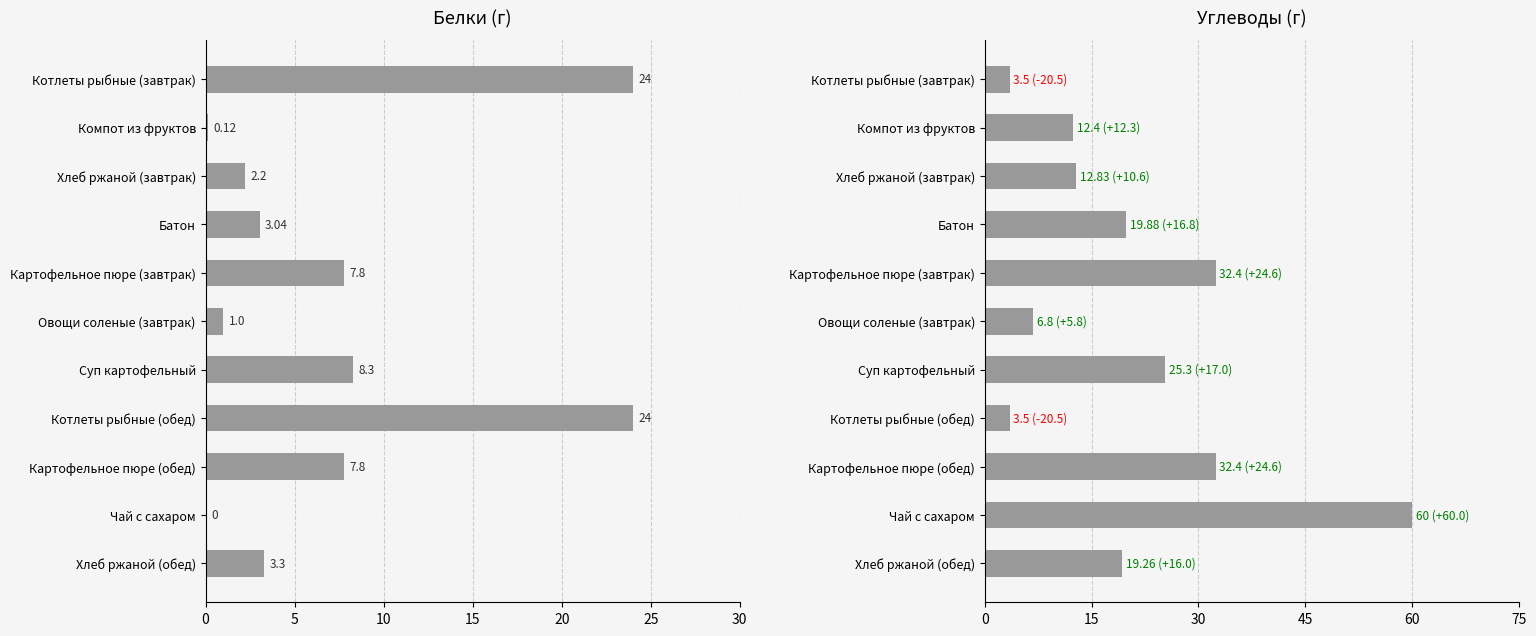

List the series in order of their overall mean, lowest first.

Белки, Углеводы